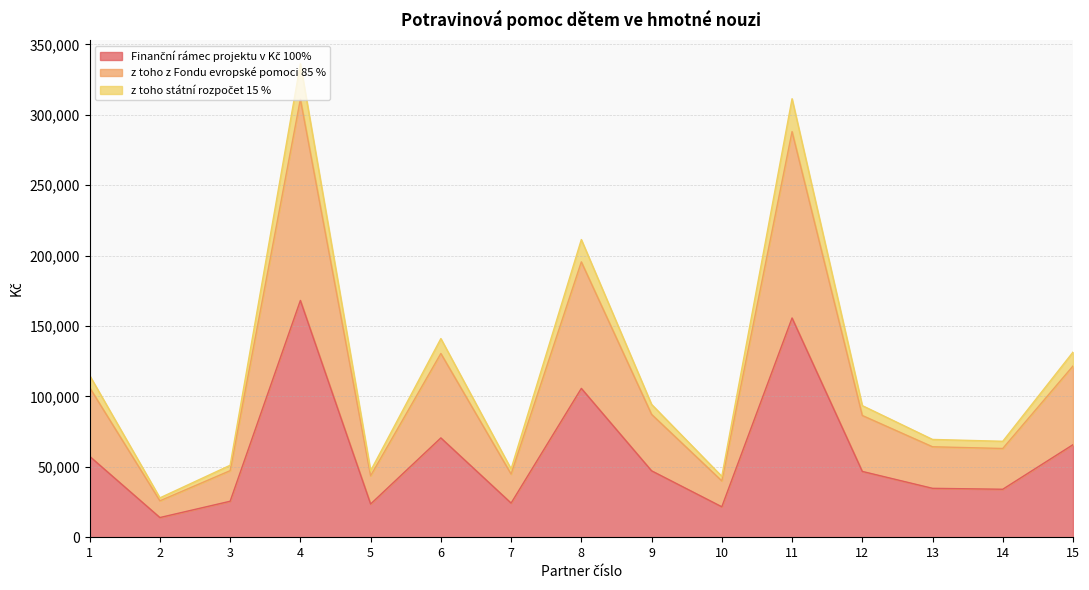

In z toho státní rozpočet 15 %, how many points are higher than both neighbors (excluding endpoints)?

4